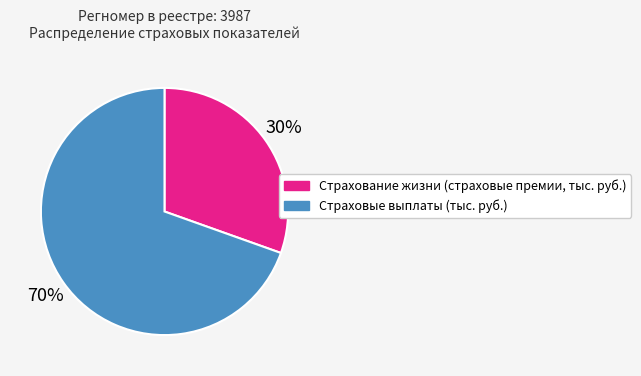

Approximately how many times larger is the value at Страхование жизни (страховые премии, тыс. руб.) compared to Страховые выплаты (тыс. руб.)?

0.4